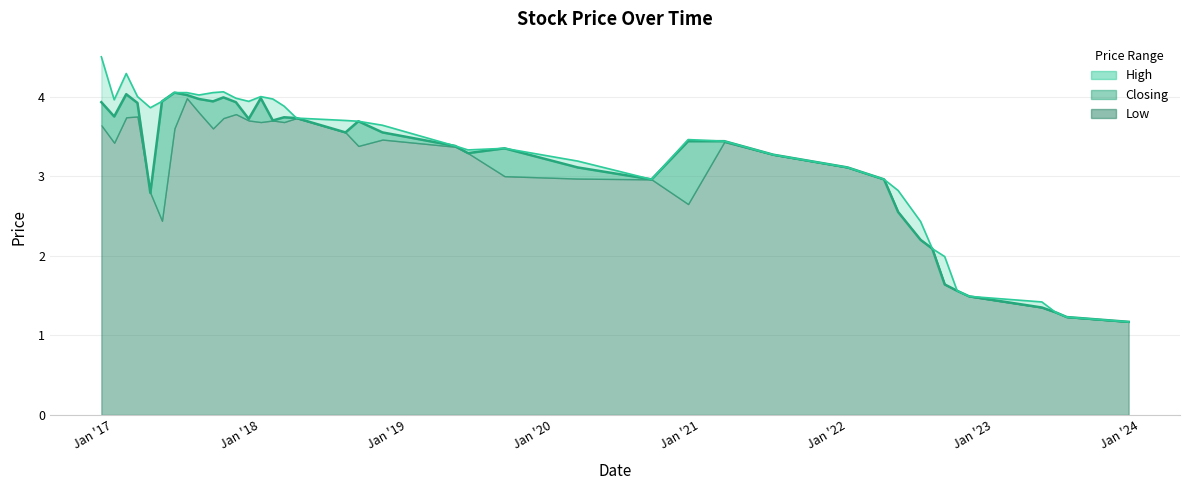

True or false: Low has a value of 1.2 at 2021-07-01.

False